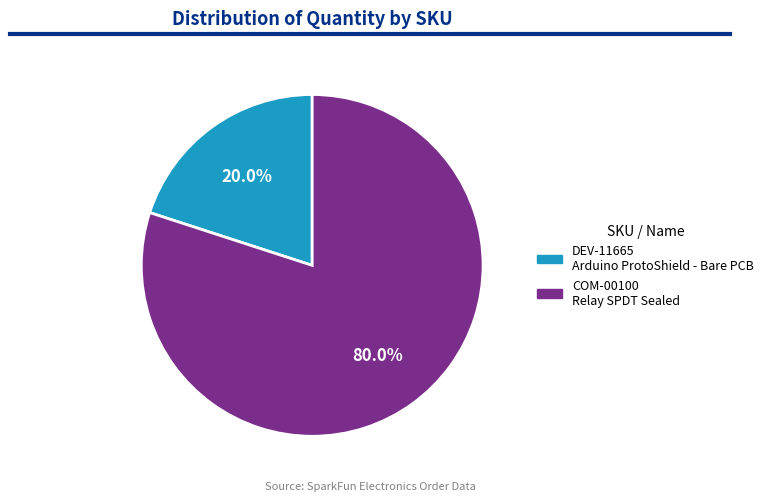

What is the total percentage of DEV-11665 and COM-00100?

100.0%